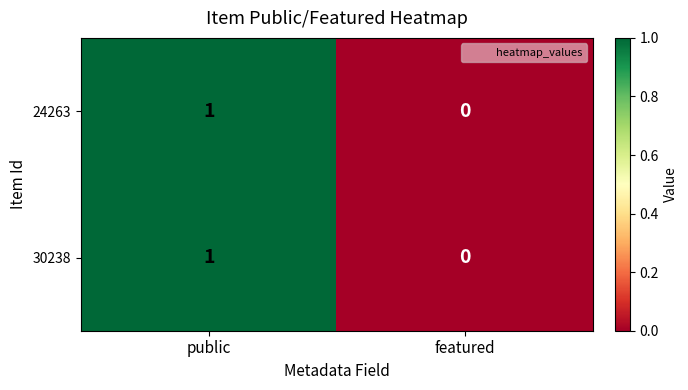

Reading left to right, what are all the values shown in this chart?

24263: public=1	featured=0
30238: public=1	featured=0